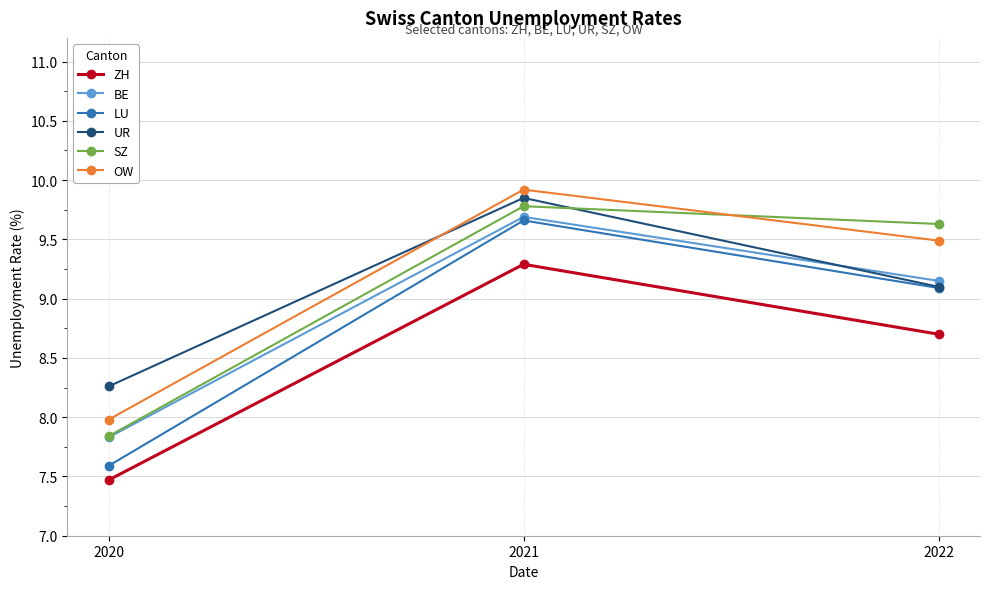

True or false: UR has a value of 9.8 at 2021.

True